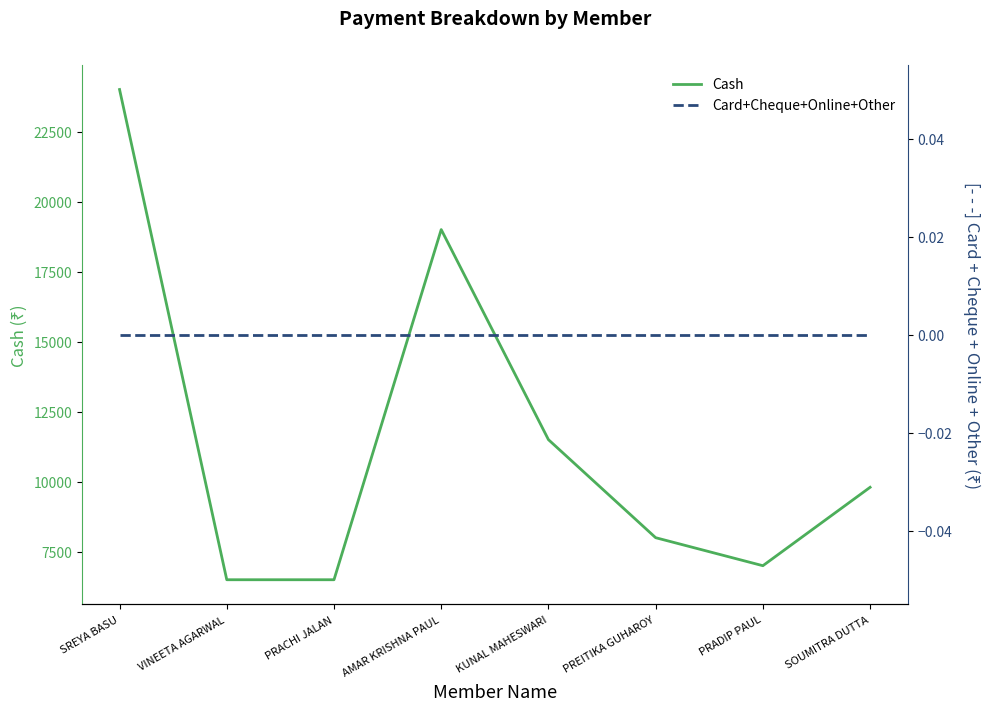

What is the maximum value shown in the chart?

24000